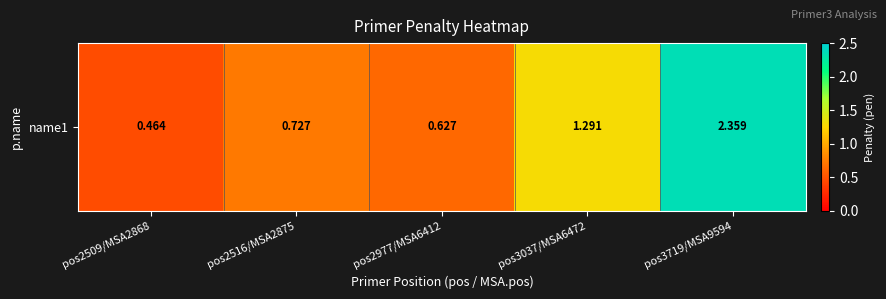

At which category does the chart reach its peak across all series?

pos3719/MSA9594